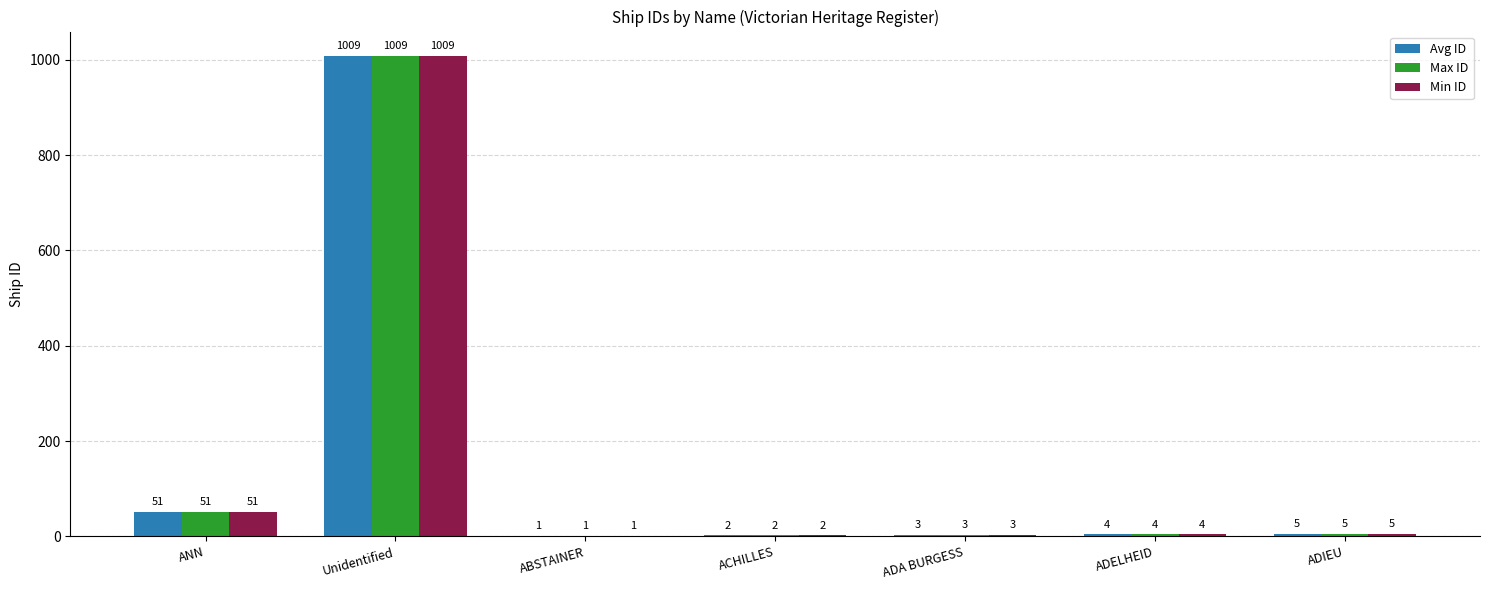

At which label does Min ID first exceed 4?

ANN